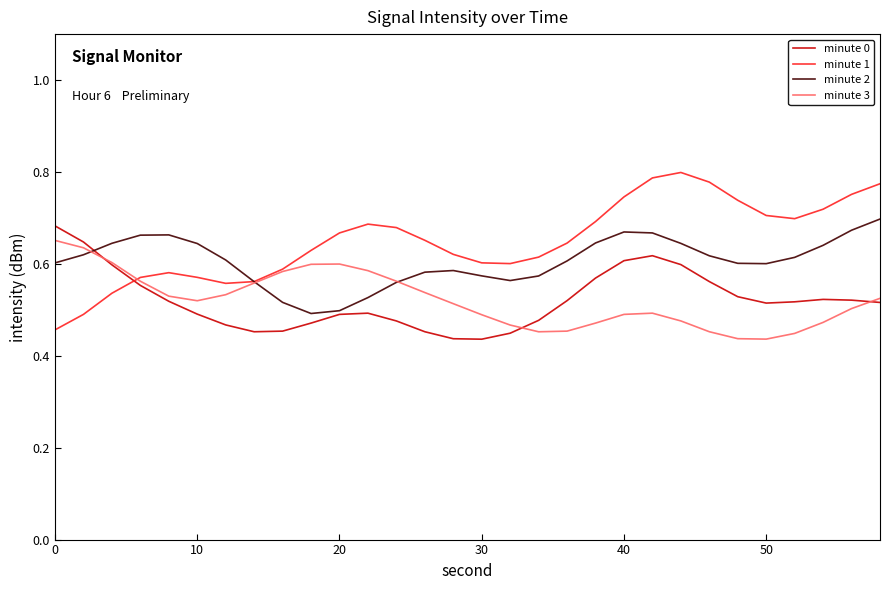

Which series has the largest total across all categories?

minute 1